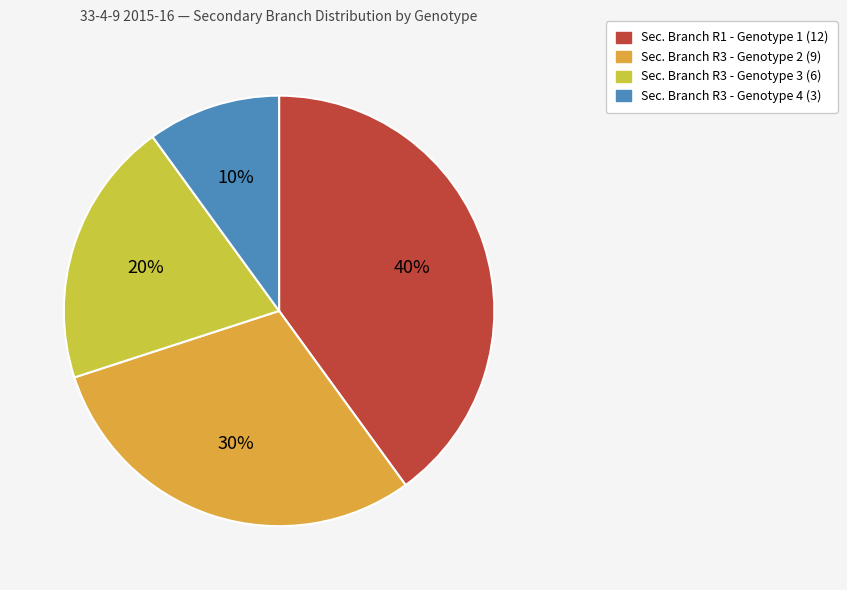

What percentage is the Sec. Branch R1 - Genotype 1 (12) slice, to the nearest percent?

40%